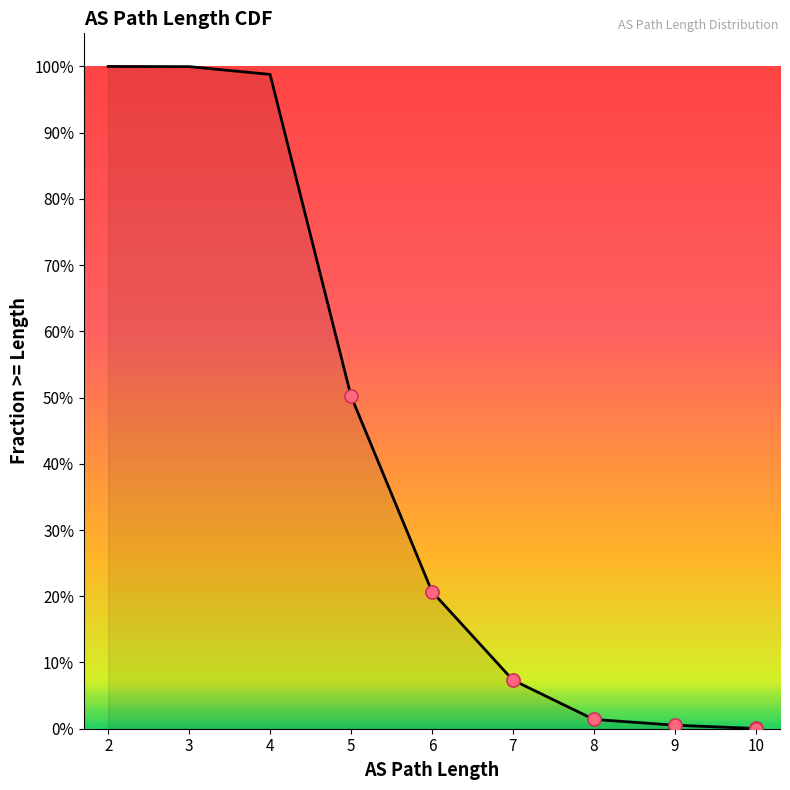

Which has a higher value, 6 or 10?

6